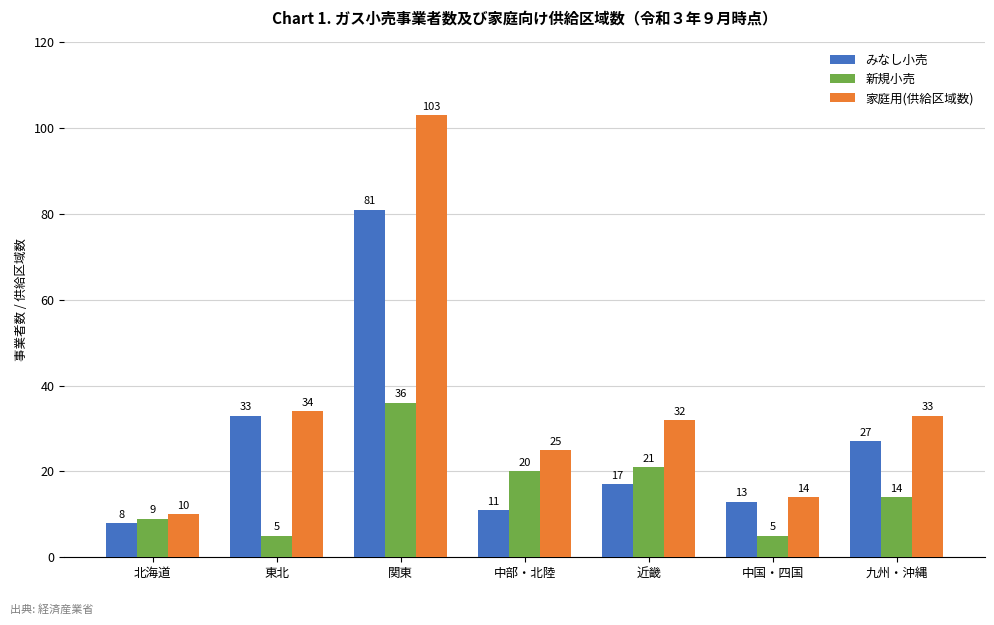

What is the average value of the みなし小売 series?

27